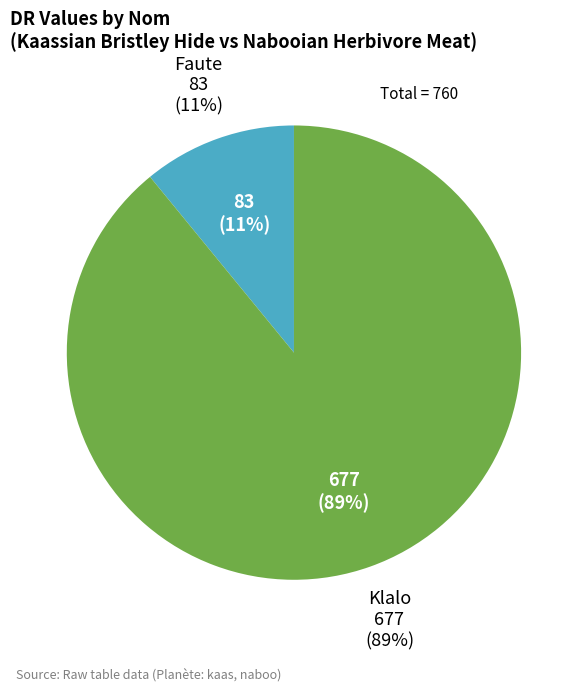

How many slices are in this pie chart?

2